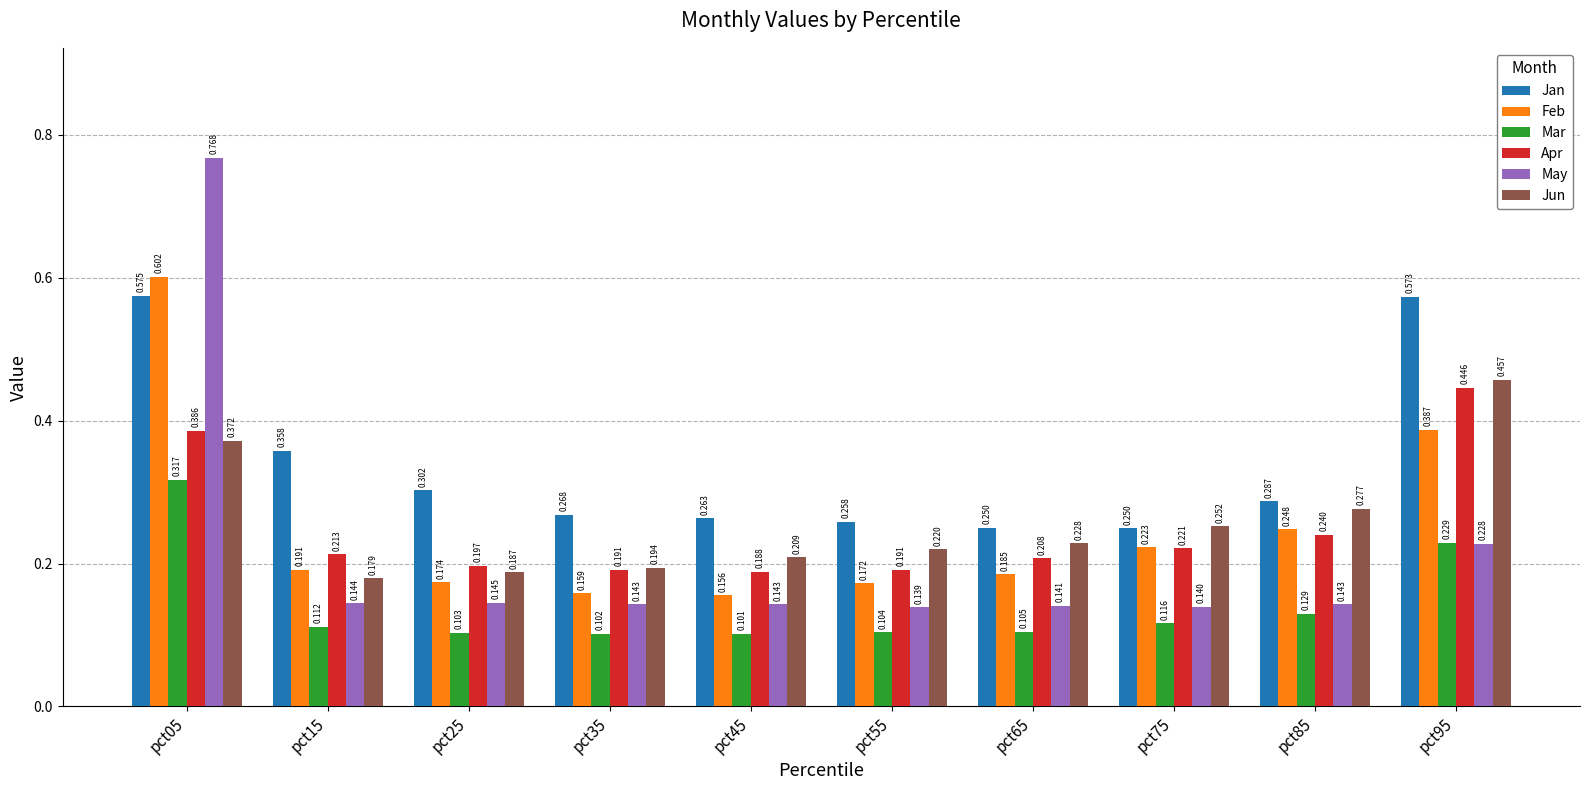

The value of Jun at pct25 is 0.1. True or false?

False